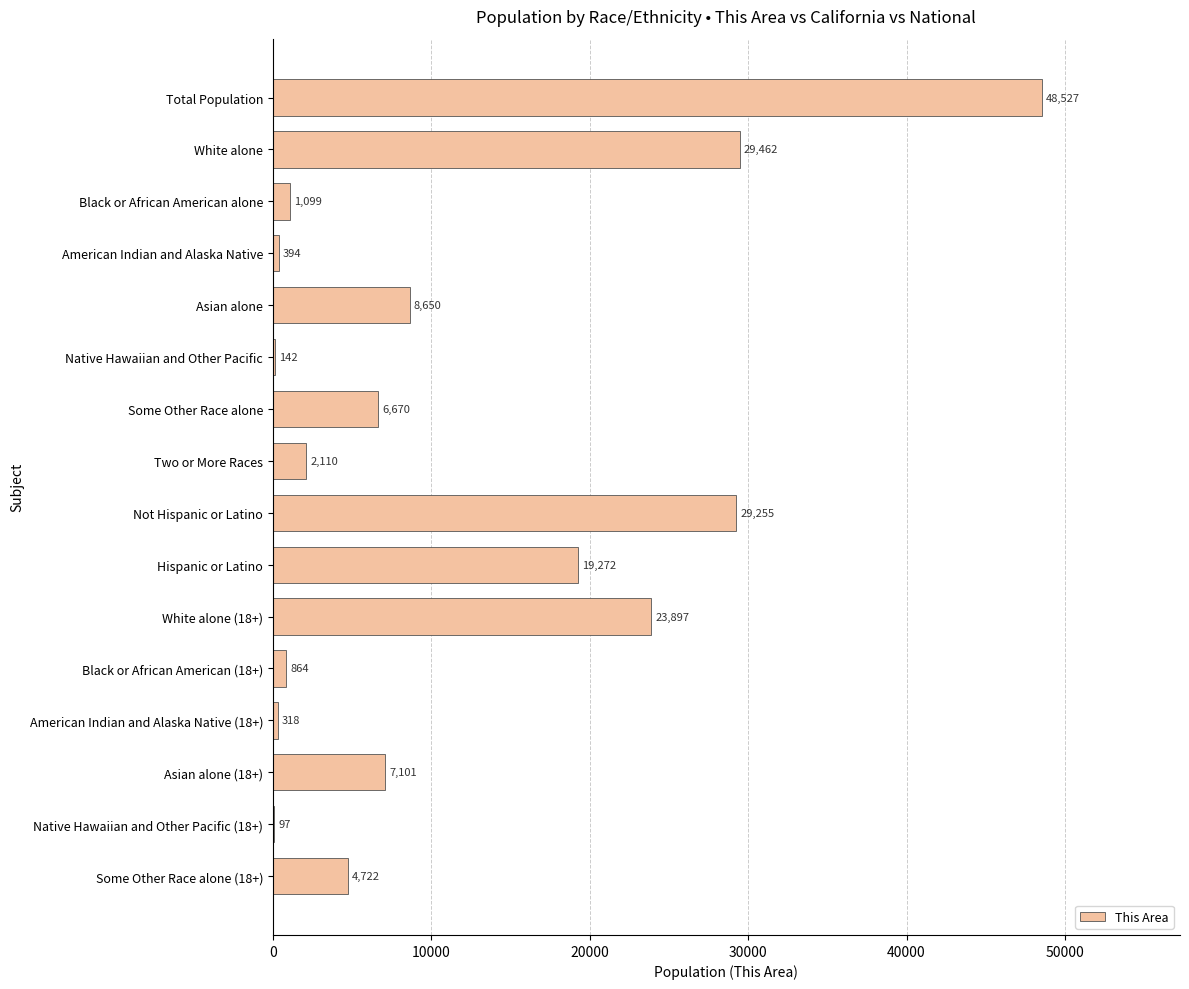

What is the average value?

11411